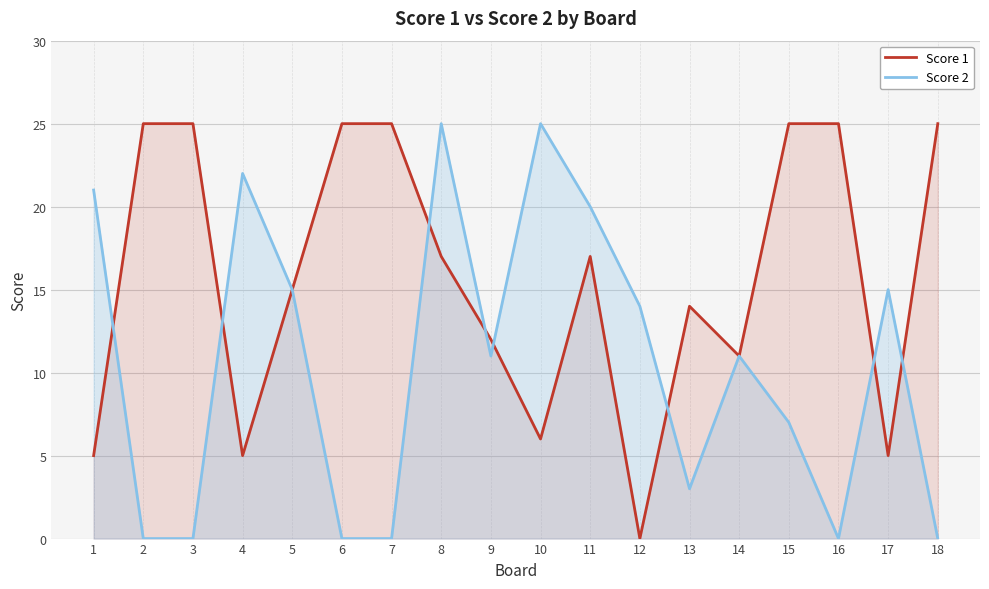

At which label does Score 2 first exceed 11?

1